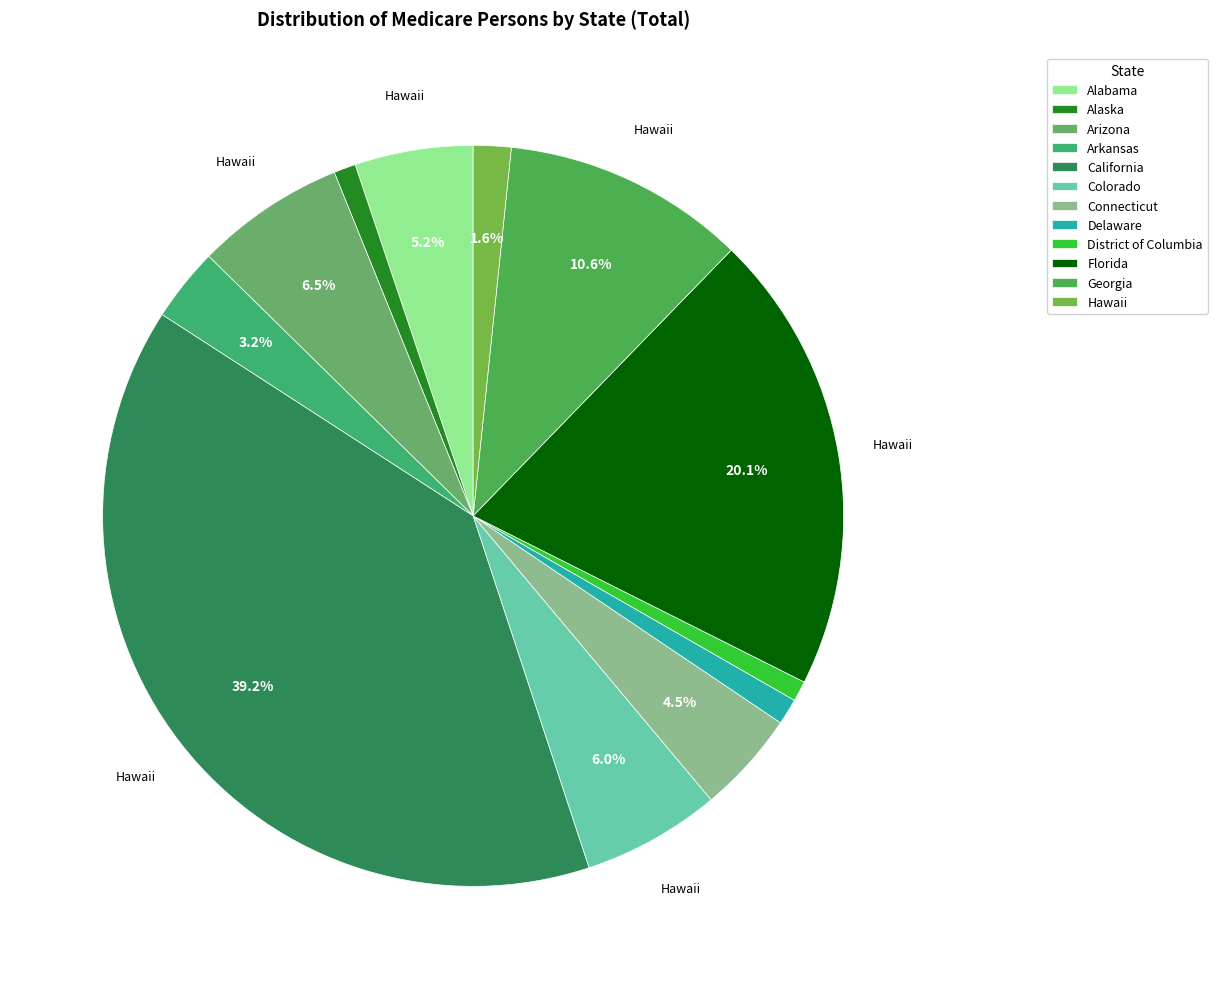

The Colorado slice represents 6% of the pie. True or false?

True